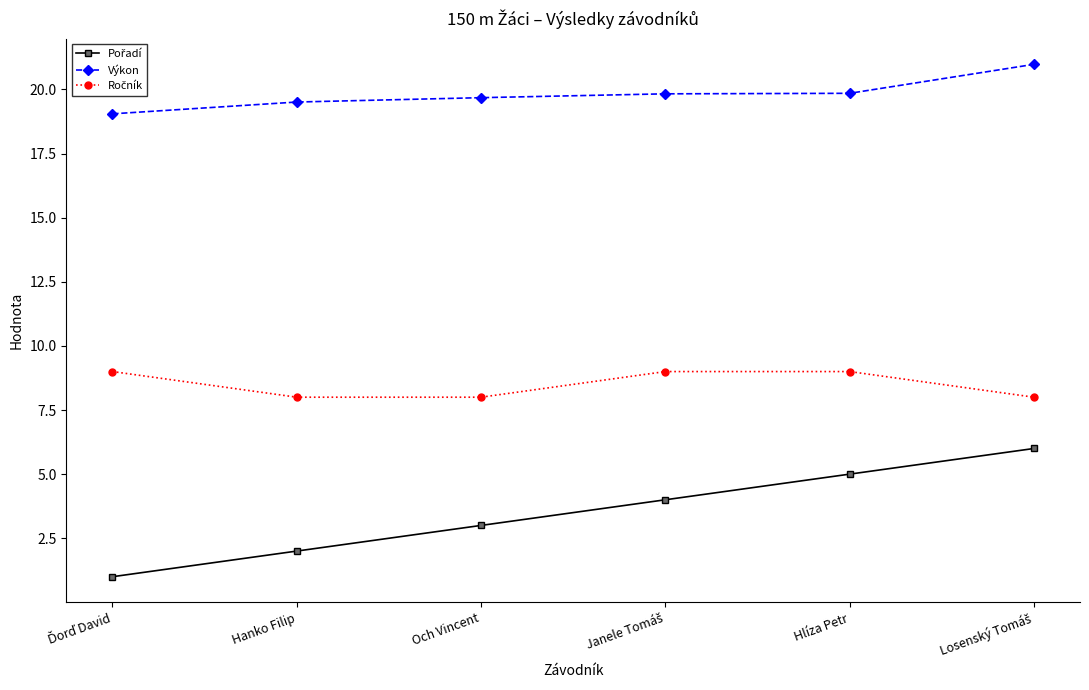

What is the lowest value of the Výkon series?

19.1